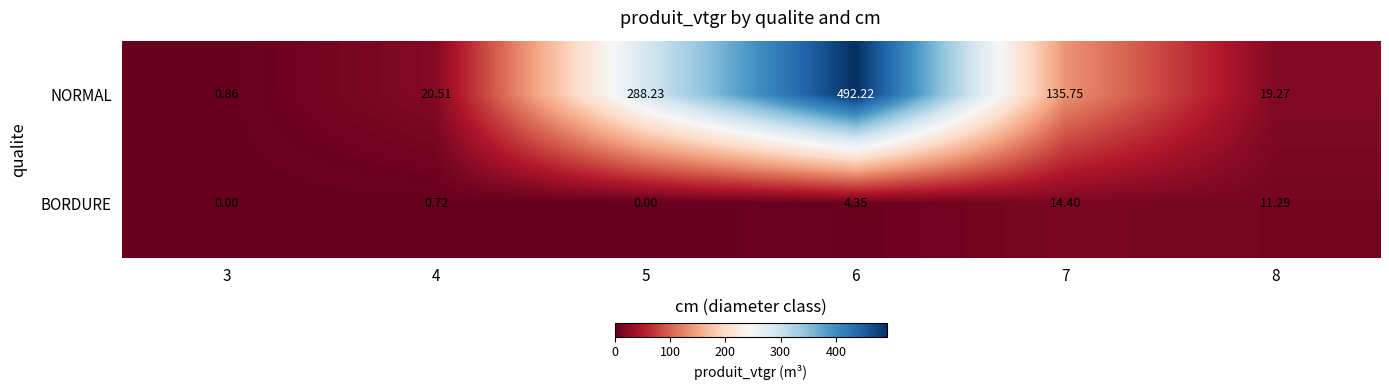

Which series changed the most between 6 and 8?

NORMAL